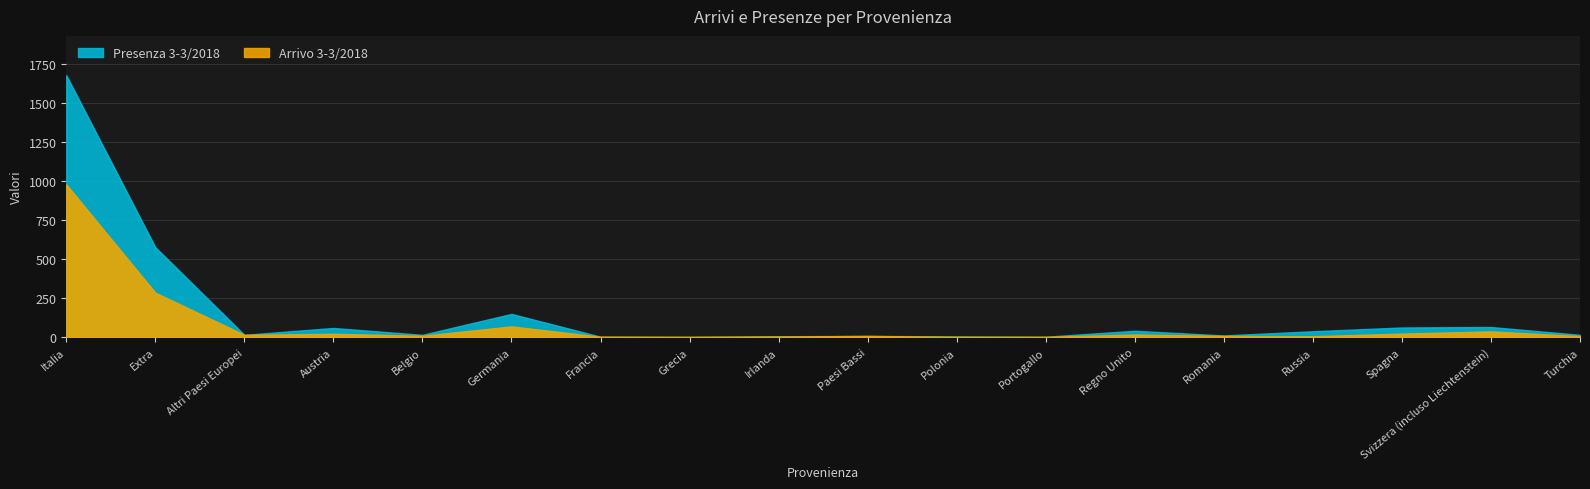

True or false: Presenza 3-3/2018 and Arrivo 3-3/2018 cross at least once.

False